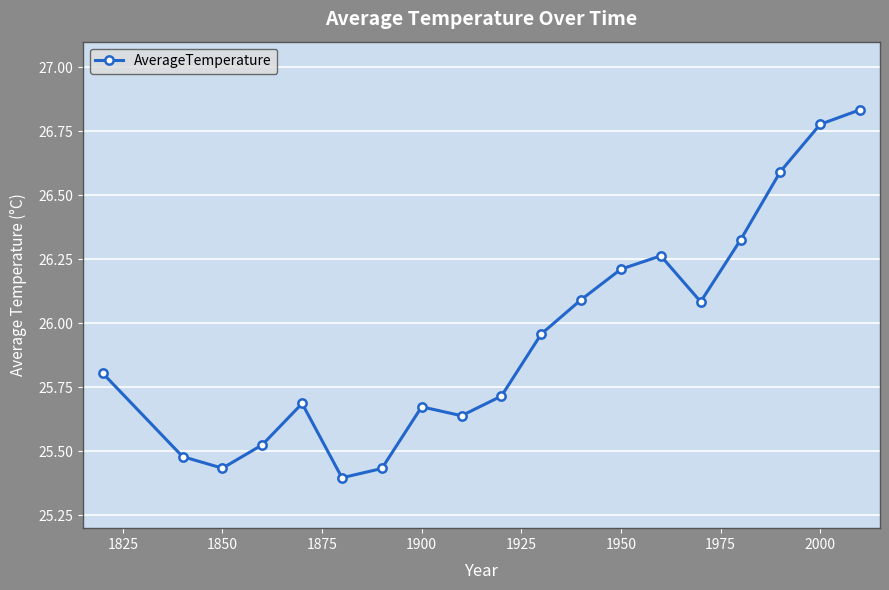

True or false: there are more than 1 points higher than both neighbors.

True